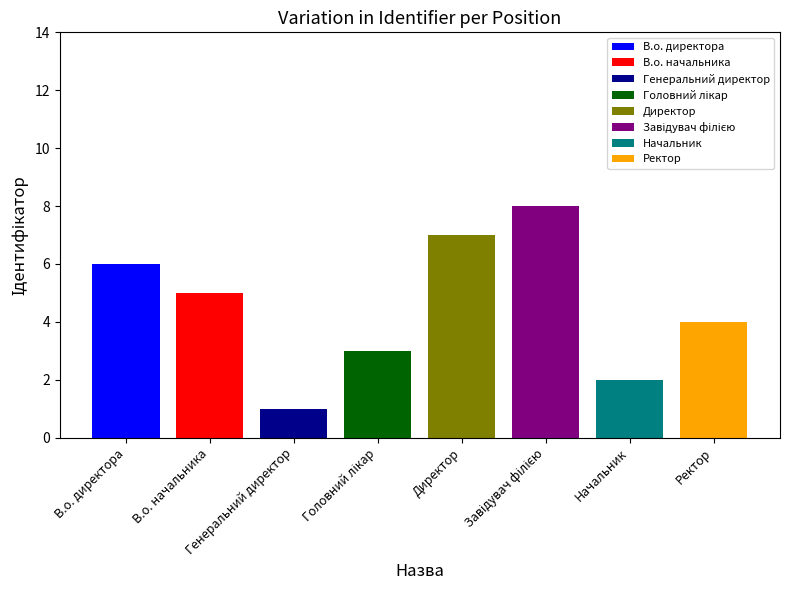

Where is the data nearest to the value 4?

Ректор